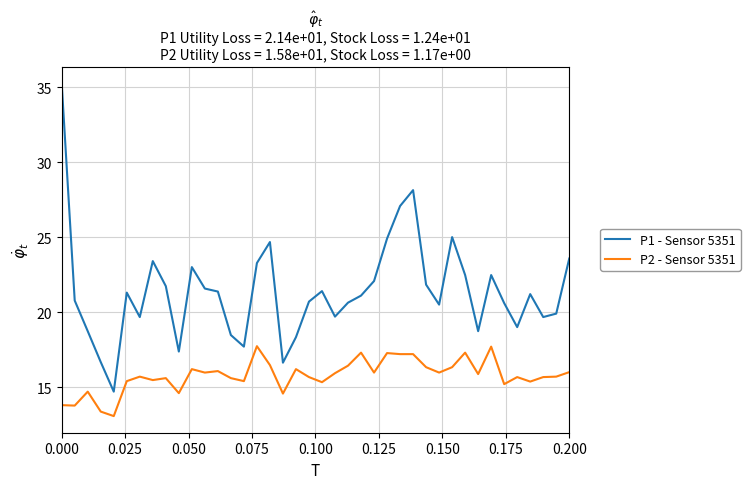

Which series has the largest total across all categories?

P1 - Sensor 5351